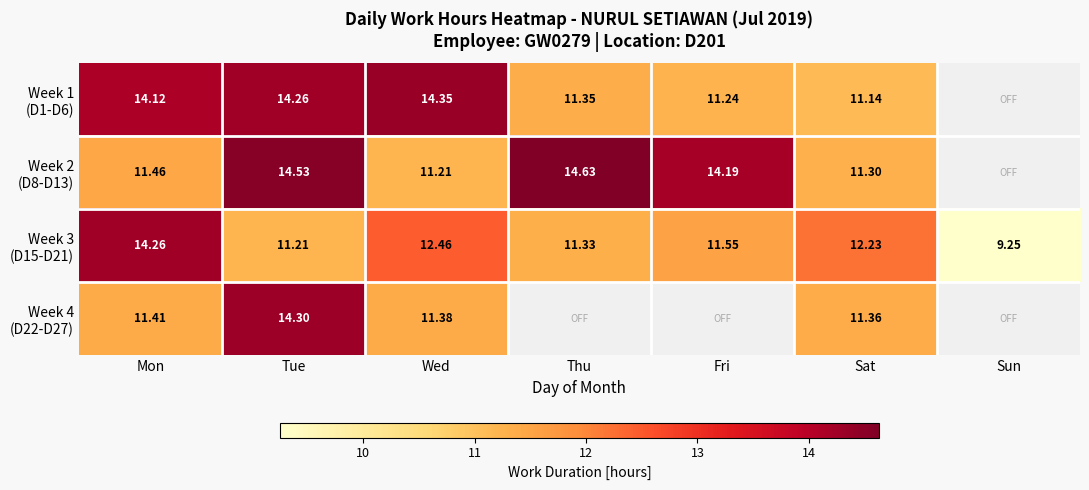

What is the lowest value of the Week 2 (D8-D13) series?

11.2